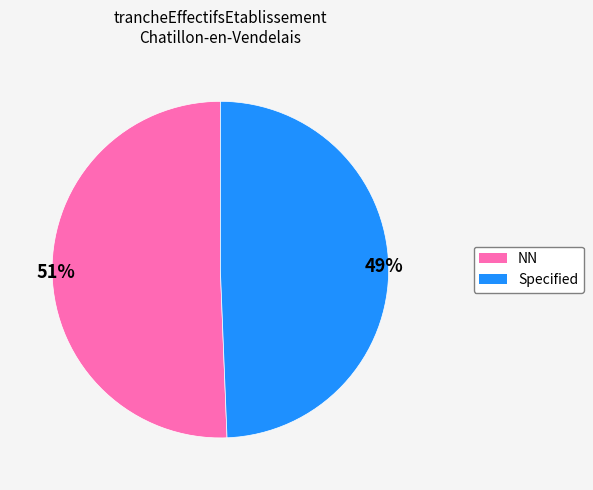

Does any single category account for the majority?

Yes